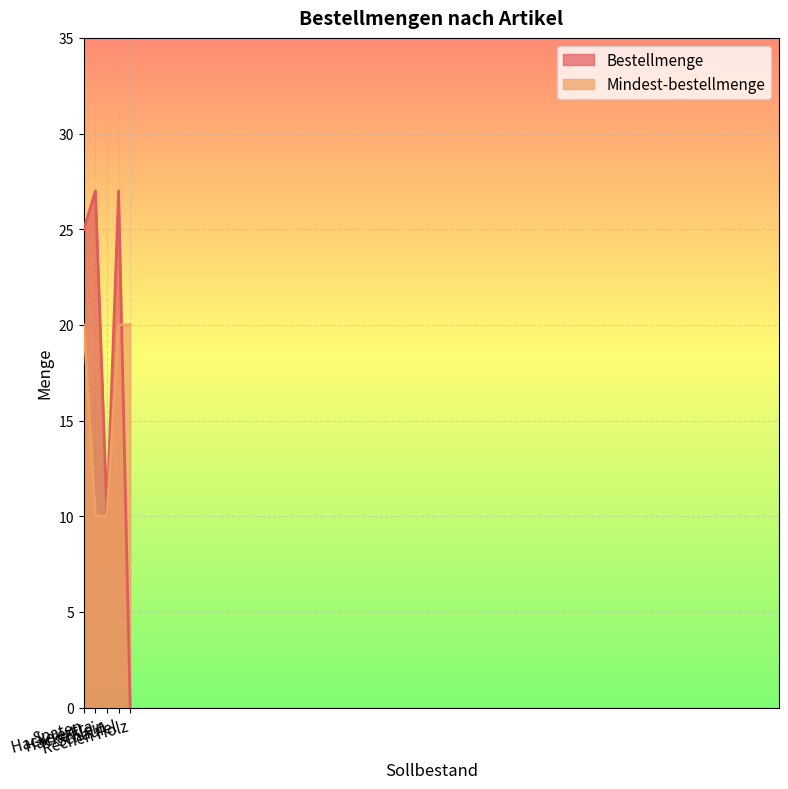

What are all the series names shown in the legend?

Bestellmenge, Mindest-bestellmenge